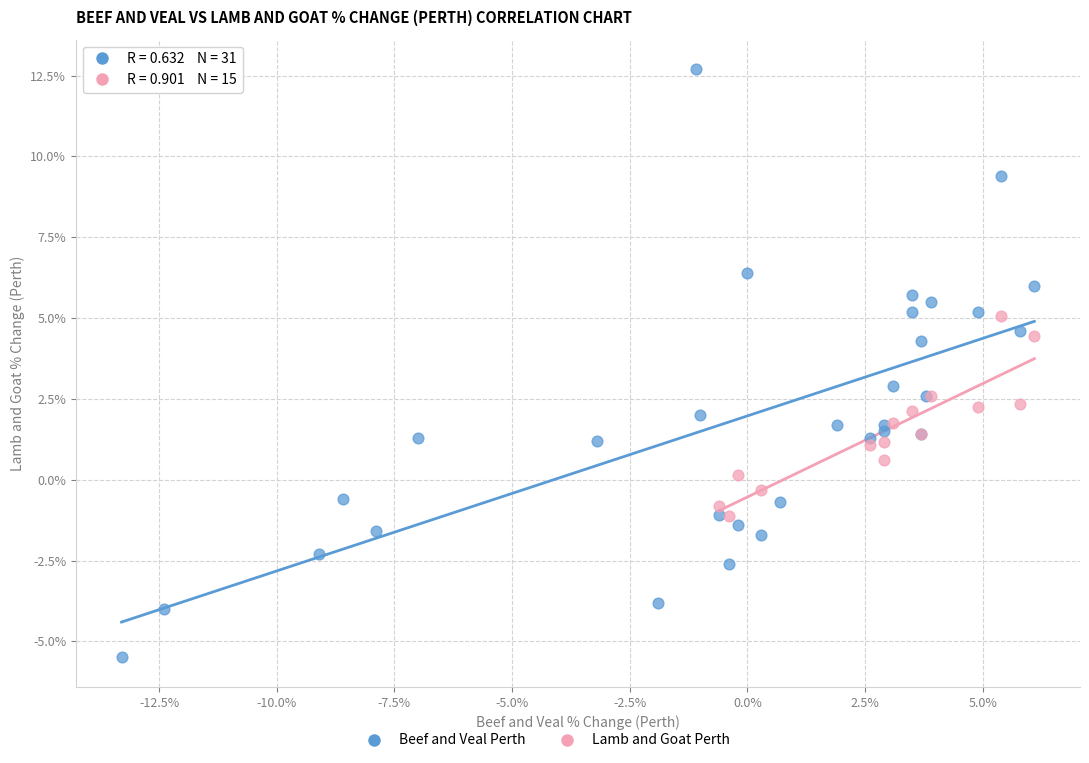

Which series has the widest spread of Y values?

Beef and Veal Perth